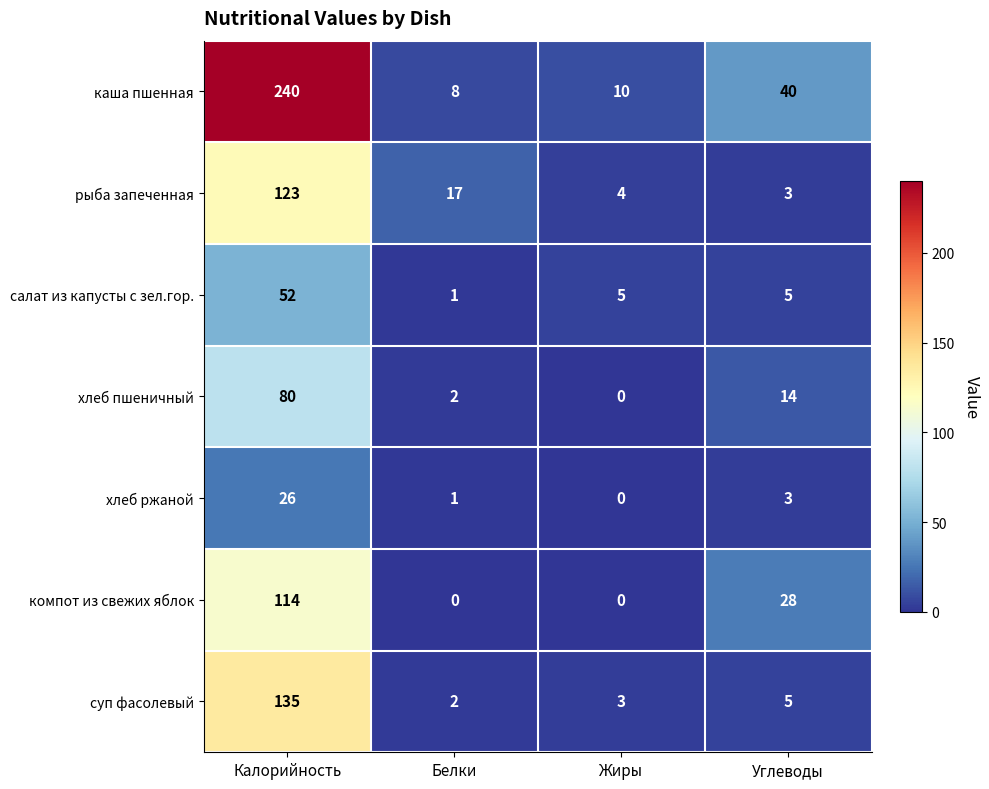

Where does the компот из свежих яблок series first go above 28?

Калорийность